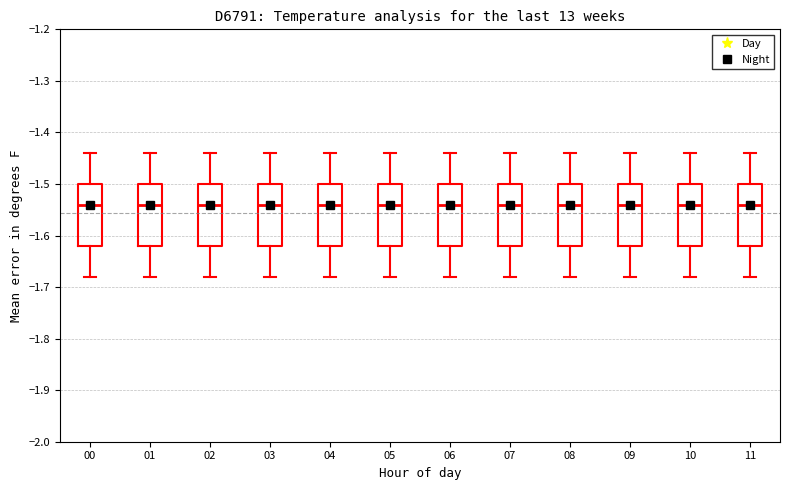

Reading left to right, transcribe this box plot: for each box, give where its median line is, the range the box spans, and where its two whiskers end, as read against the y-axis. The values are not printed on the chart, so give them approximately, as read against the axis.

00: median -1.54, box -1.62 to -1.50, whiskers -1.68 to -1.44
01: median -1.54, box -1.62 to -1.50, whiskers -1.68 to -1.44
02: median -1.54, box -1.62 to -1.50, whiskers -1.68 to -1.44
03: median -1.54, box -1.62 to -1.50, whiskers -1.68 to -1.44
04: median -1.54, box -1.62 to -1.50, whiskers -1.68 to -1.44
05: median -1.54, box -1.62 to -1.50, whiskers -1.68 to -1.44
06: median -1.54, box -1.62 to -1.50, whiskers -1.68 to -1.44
07: median -1.54, box -1.62 to -1.50, whiskers -1.68 to -1.44
08: median -1.54, box -1.62 to -1.50, whiskers -1.68 to -1.44
09: median -1.54, box -1.62 to -1.50, whiskers -1.68 to -1.44
10: median -1.54, box -1.62 to -1.50, whiskers -1.68 to -1.44
11: median -1.54, box -1.62 to -1.50, whiskers -1.68 to -1.44